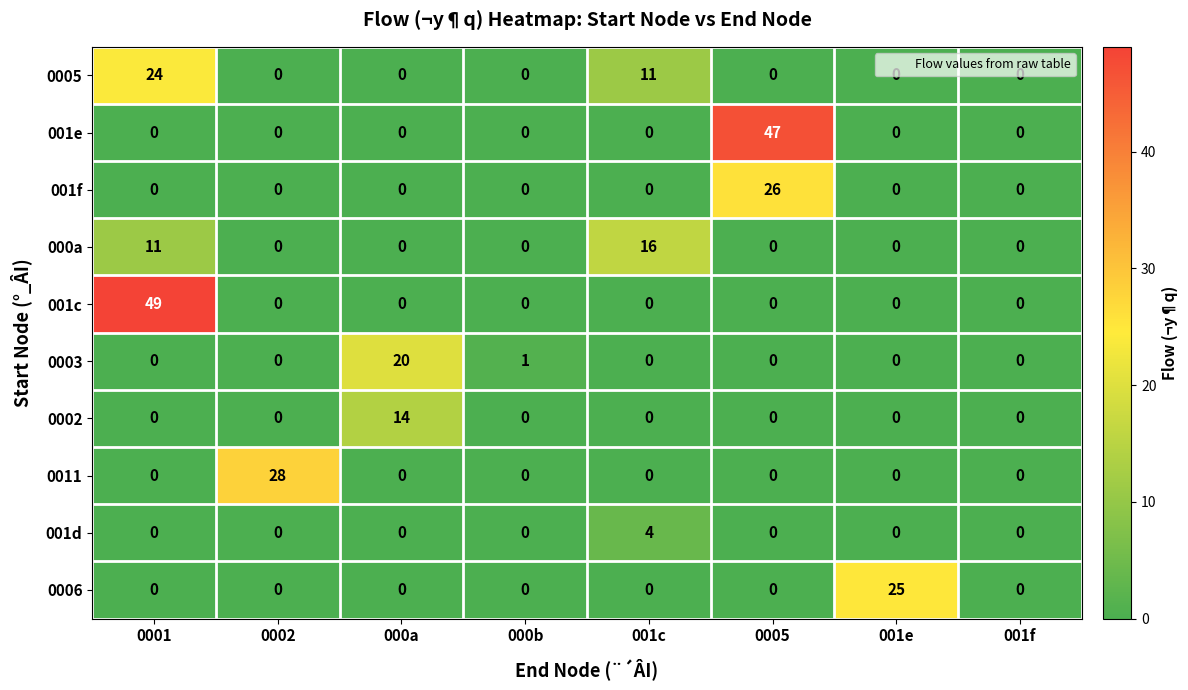

Is it true that 0006 equals -10 at 0001?

False